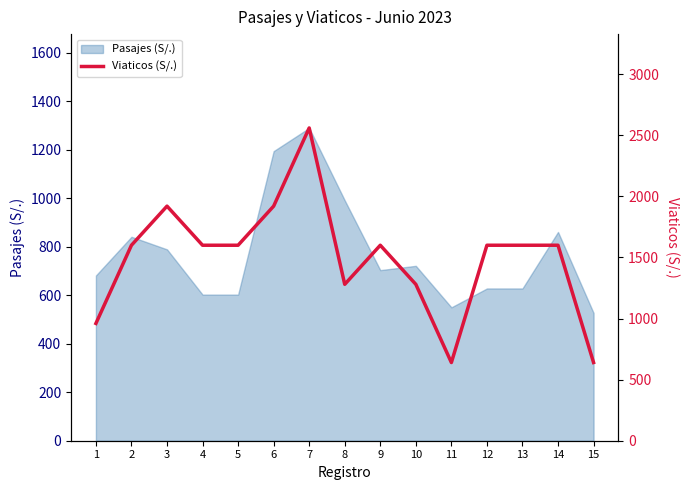

What is the maximum value shown in the chart?

2560